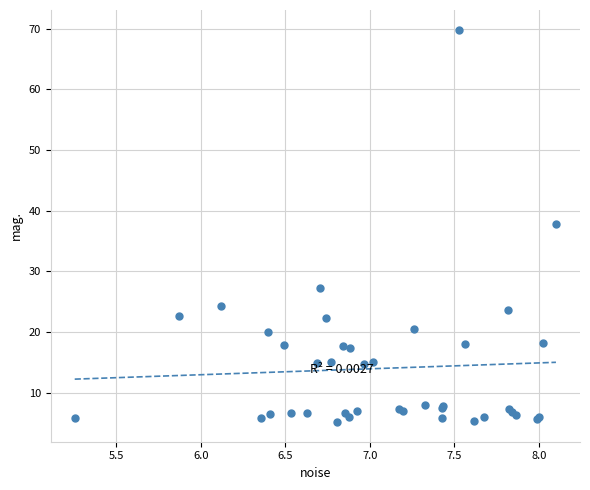

What Y value in the scatter plot is closest to 37?

37.9